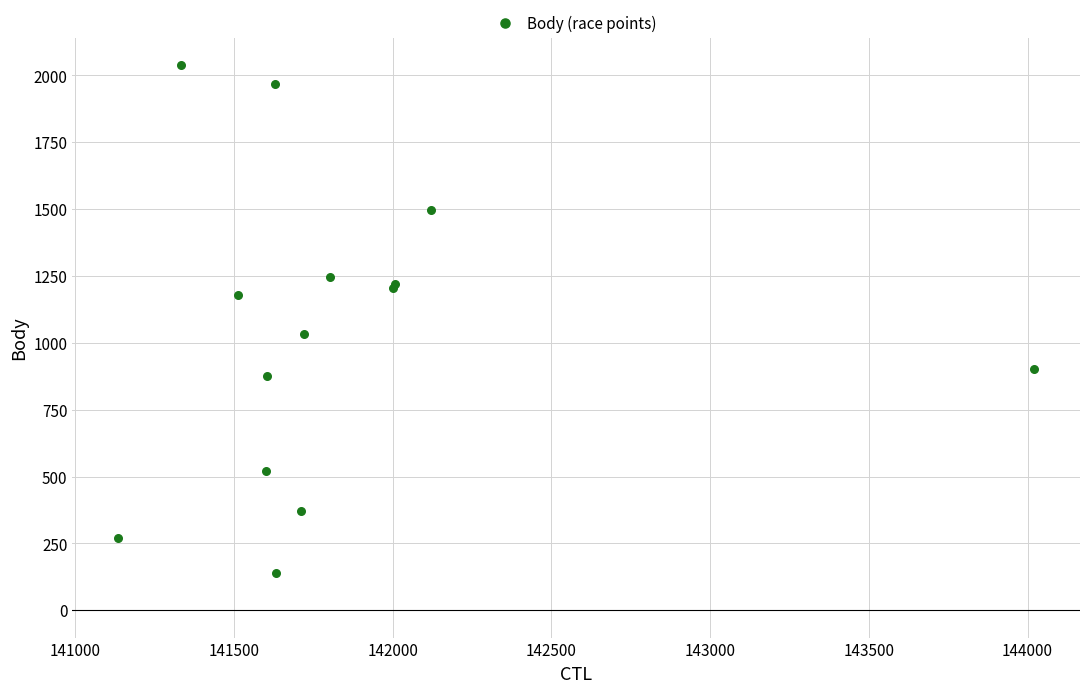

What Y value in the scatter plot is closest to 1089?

1032